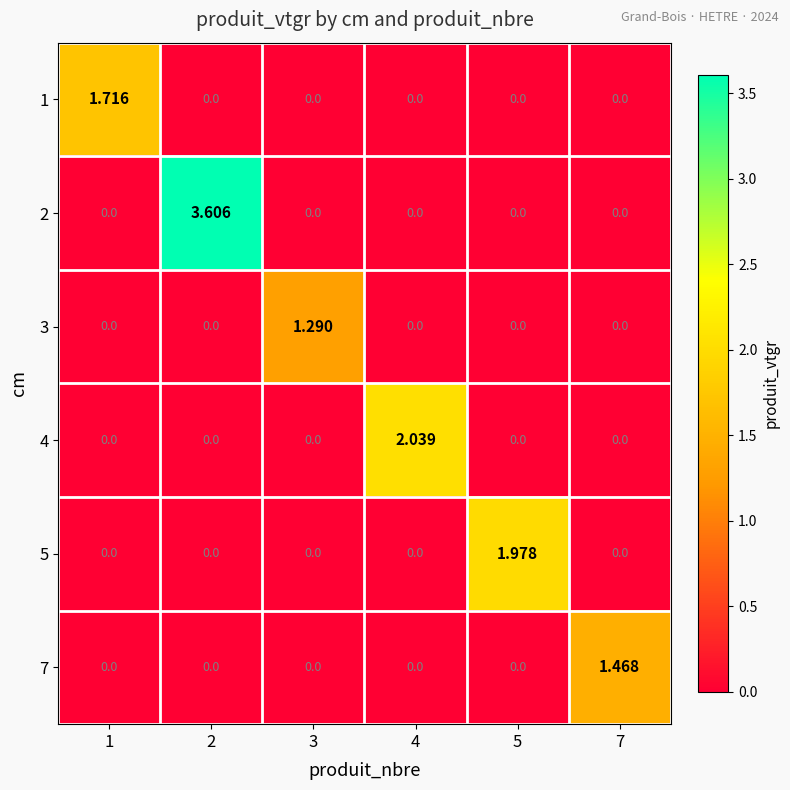

Which series has the largest range (max minus min)?

2